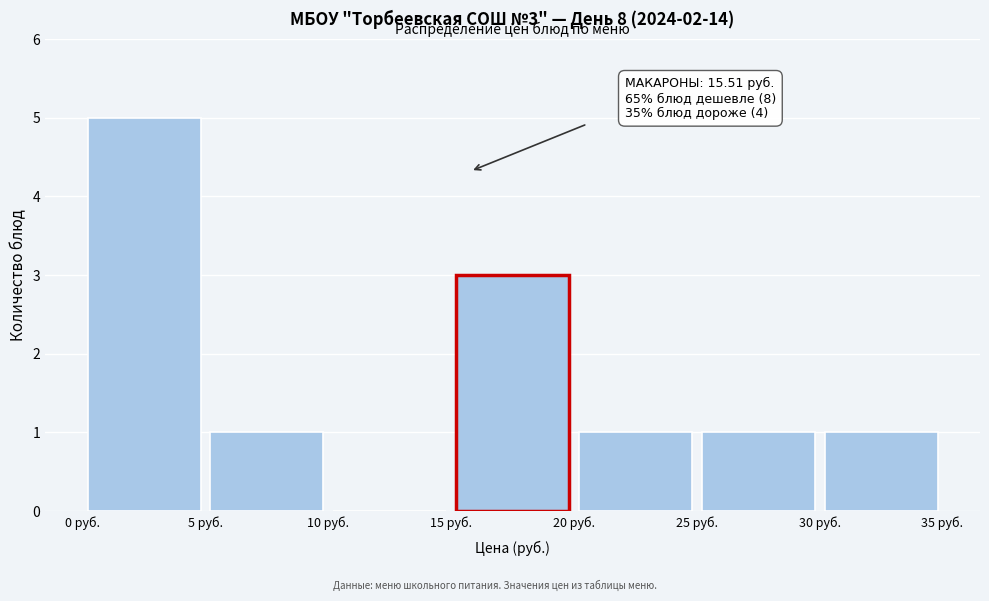

Which range on the x-axis has the tallest bar?

0 to 5